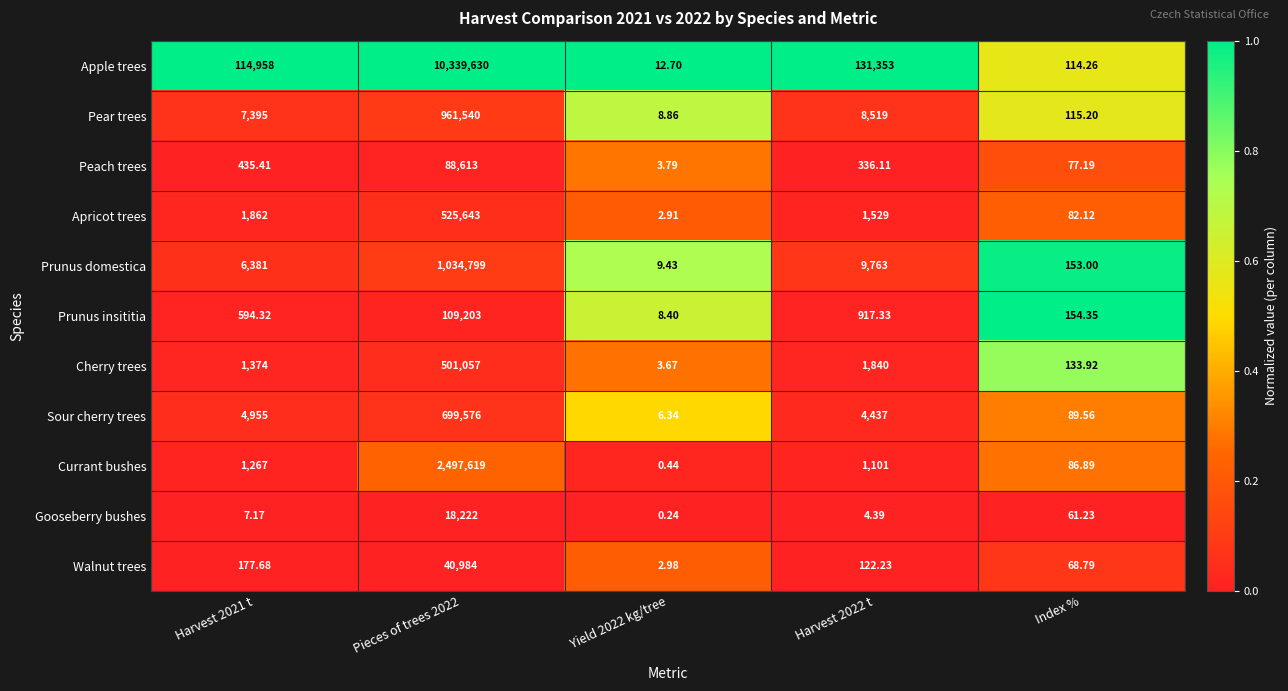

At Index %, list the series in order from smallest to largest.

Gooseberry bushes, Walnut trees, Peach trees, Apricot trees, Currant bushes, Sour cherry trees, Apple trees, Pear trees, Cherry trees, Prunus domestica, Prunus insititia